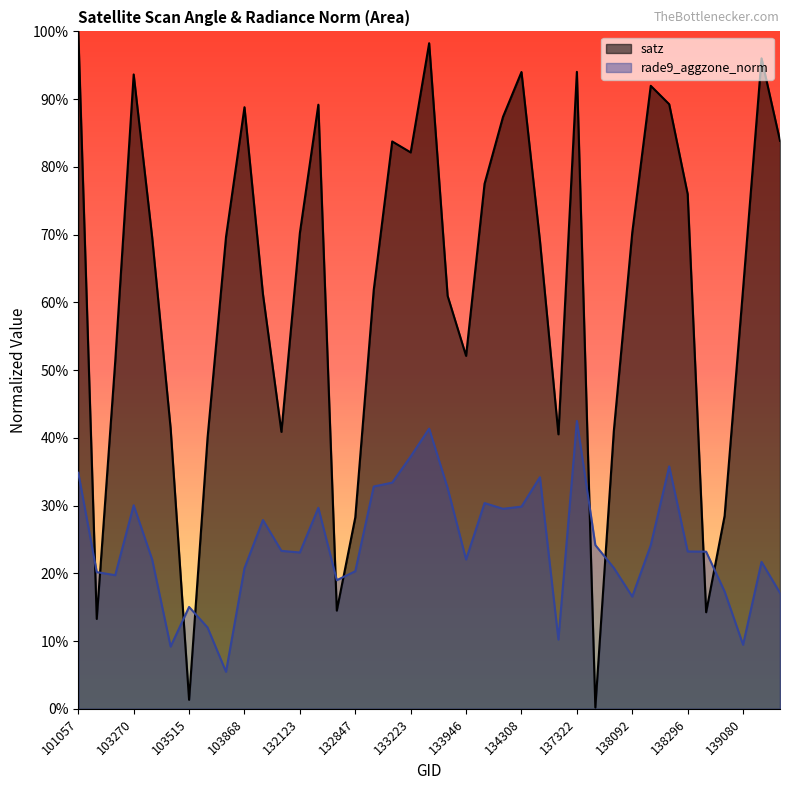

Read the satz value at 103868.

0.9